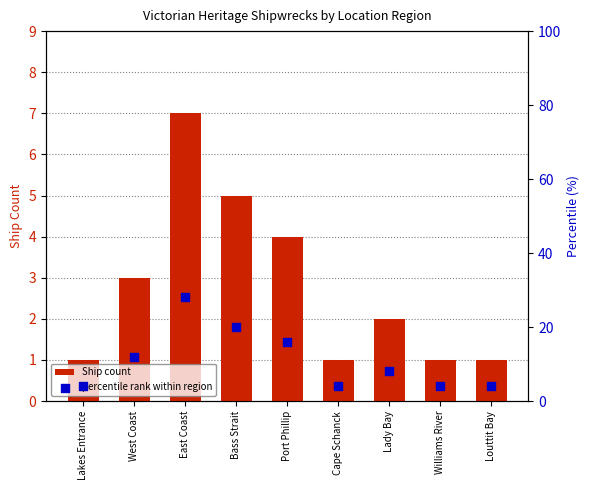

Which series contains the lowest Y value?

Ship count